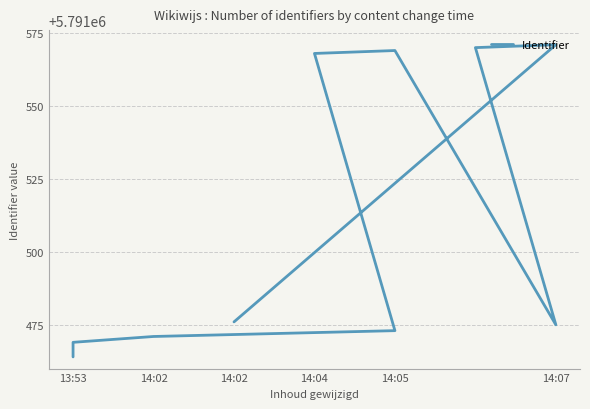

The value at 13:53 is 7740222. True or false?

False